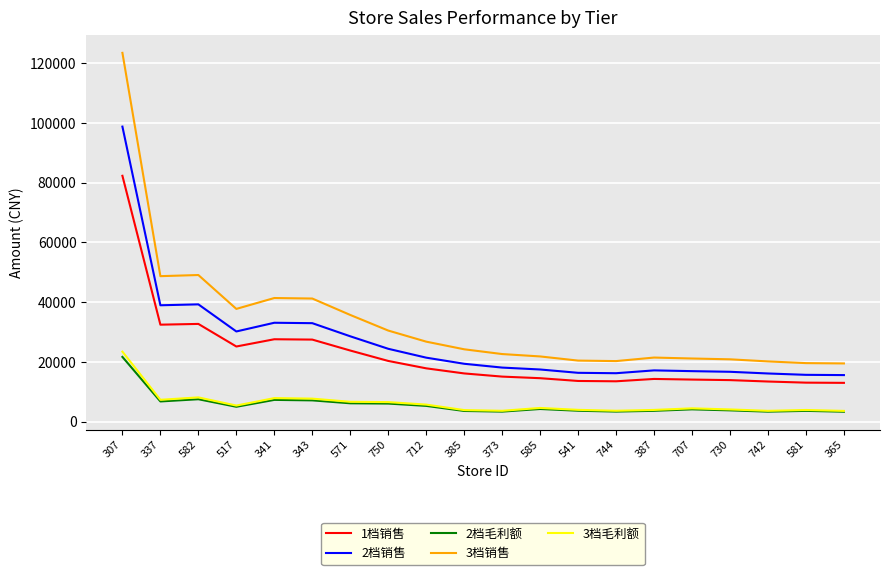

True or false: 2档销售 and 3档毛利额 intersect in this chart.

False